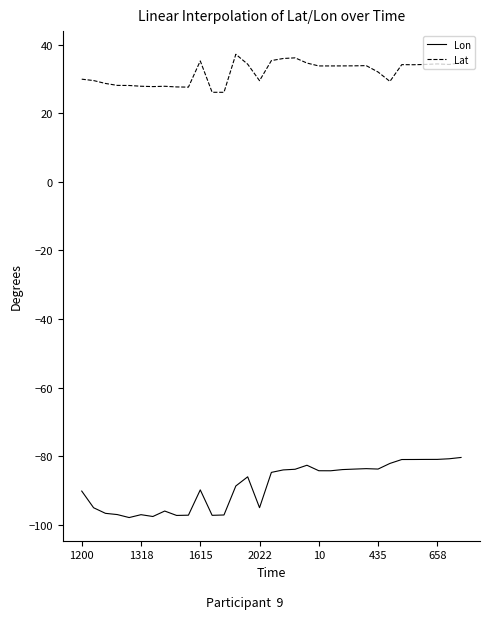

What is the sum of all Lat values?

1048.9